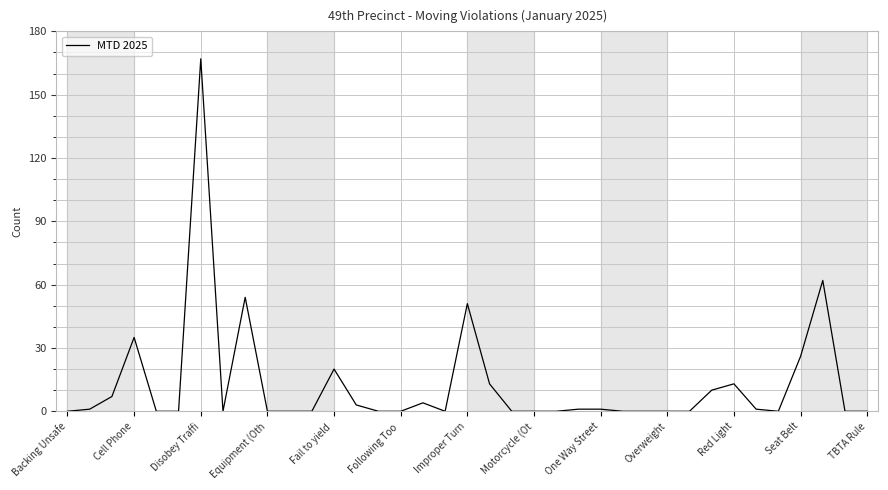

What is the maximum value shown in the chart?

167